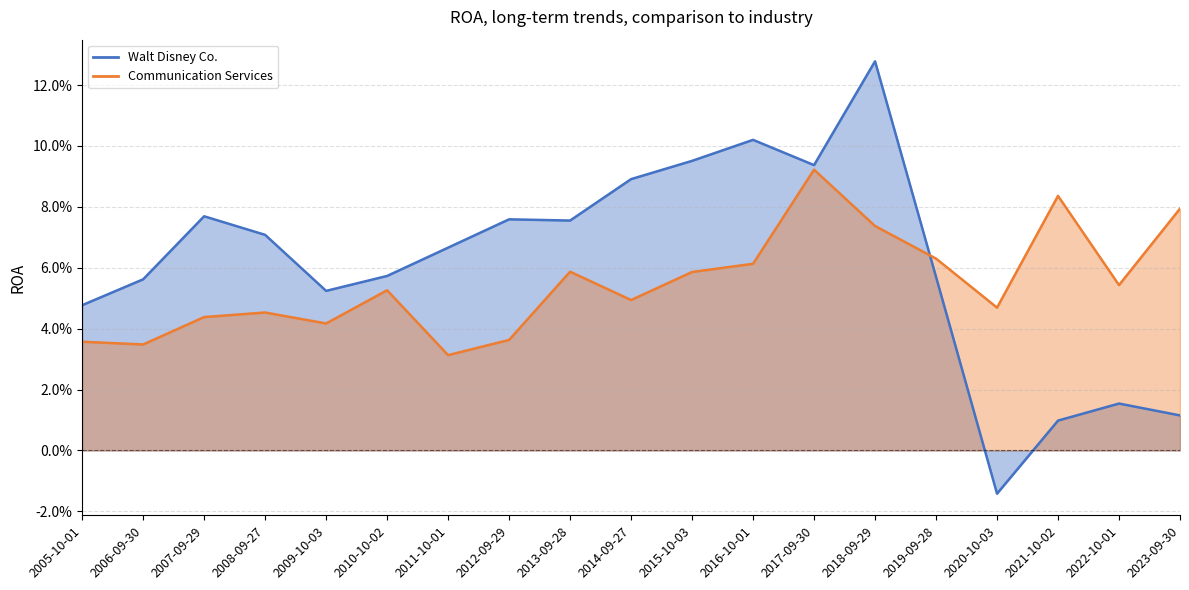

How many categories are shown in the chart?

19